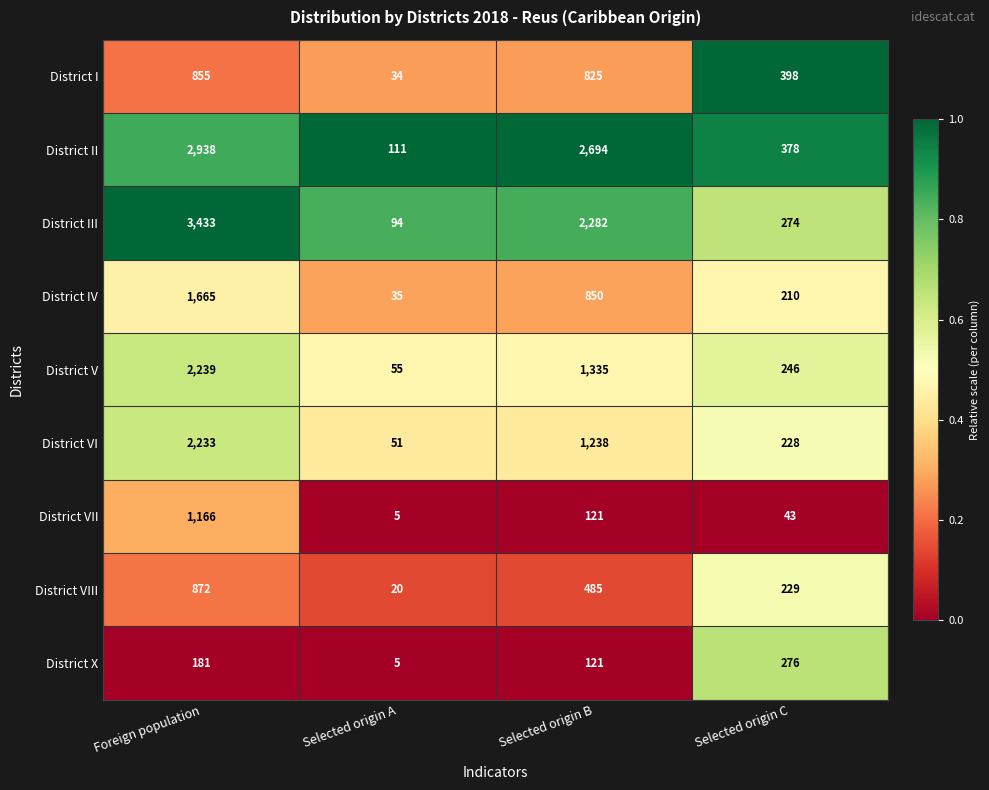

What is the difference between the maximum and minimum values in the District IV series?

1630